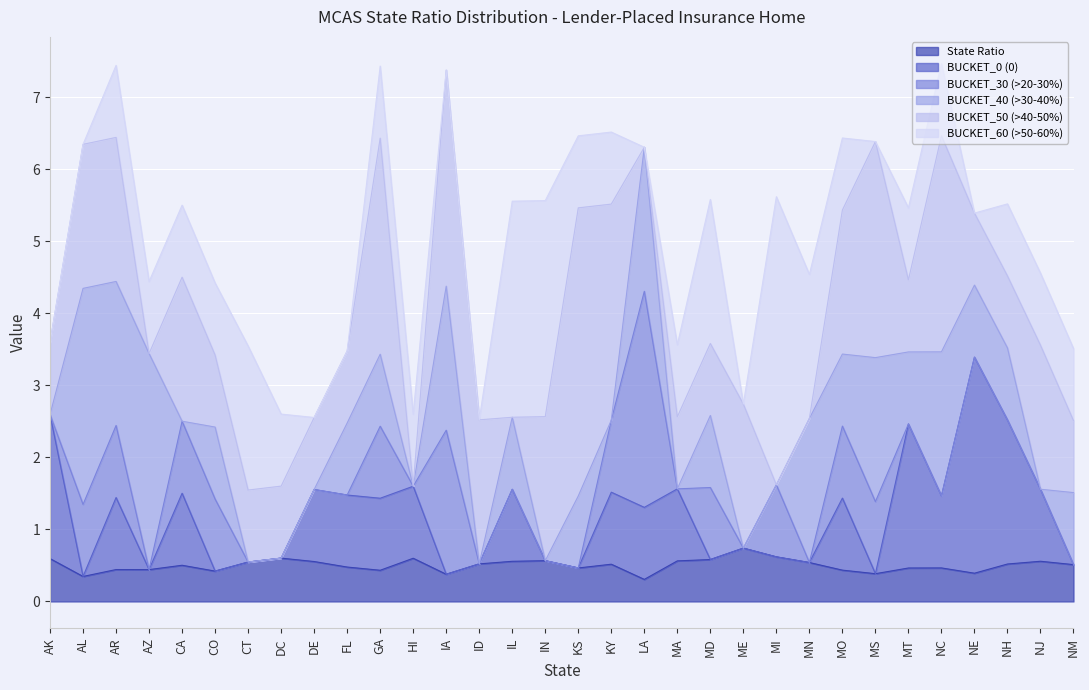

At which category is the sum across all series the highest?

NC